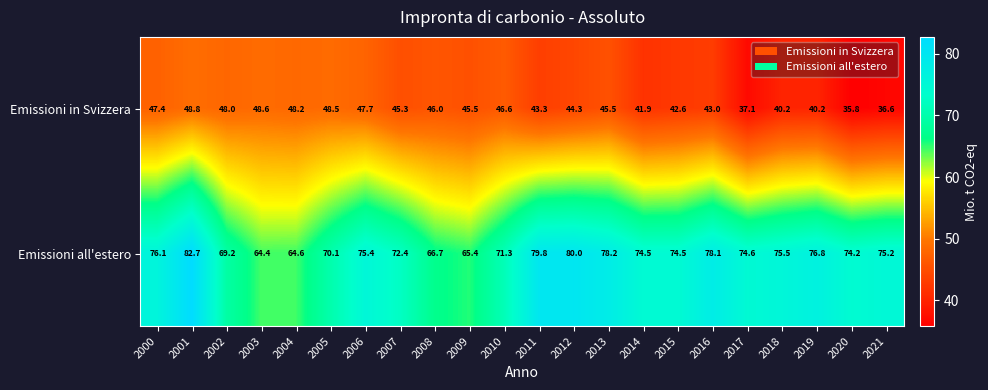

Rank the series at 2020 from highest to lowest value.

Emissioni all'estero, Emissioni in Svizzera